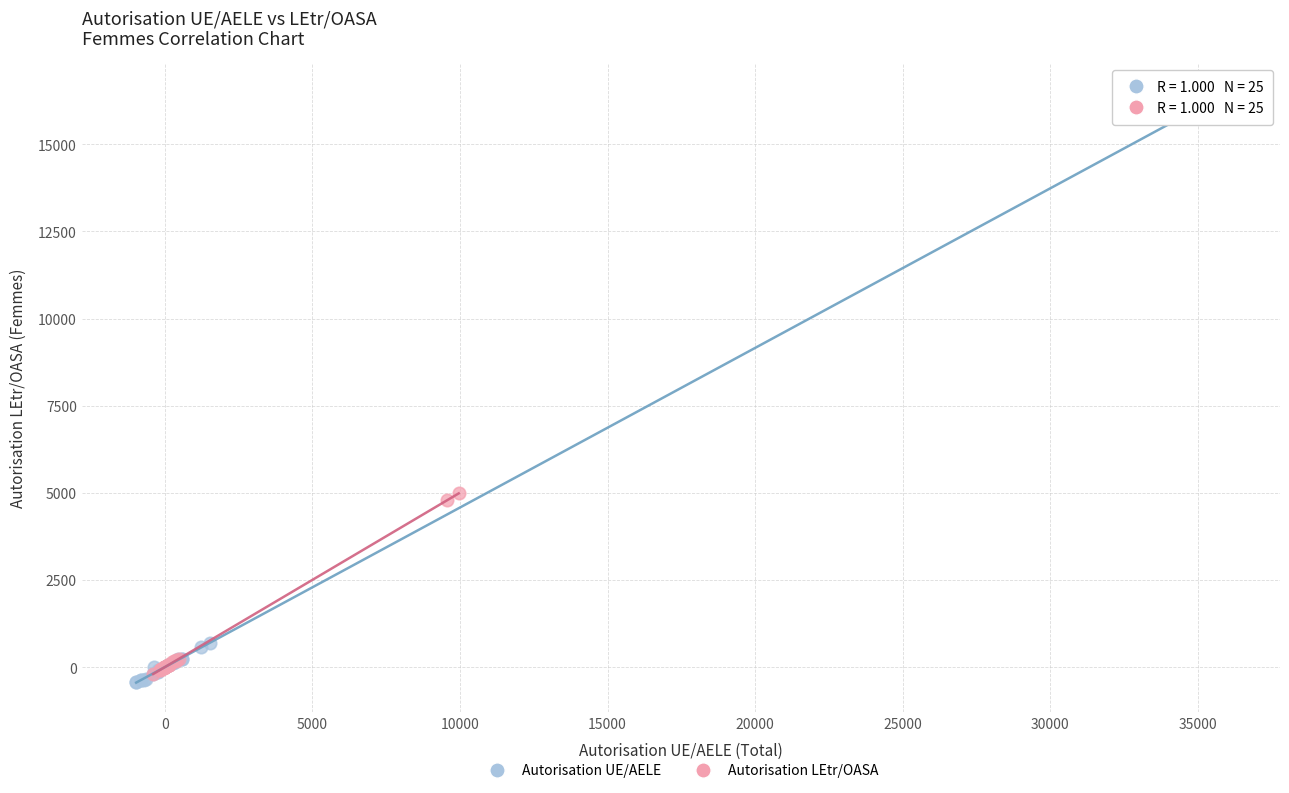

Which series reaches the maximum Y coordinate?

Autorisation UE/AELE